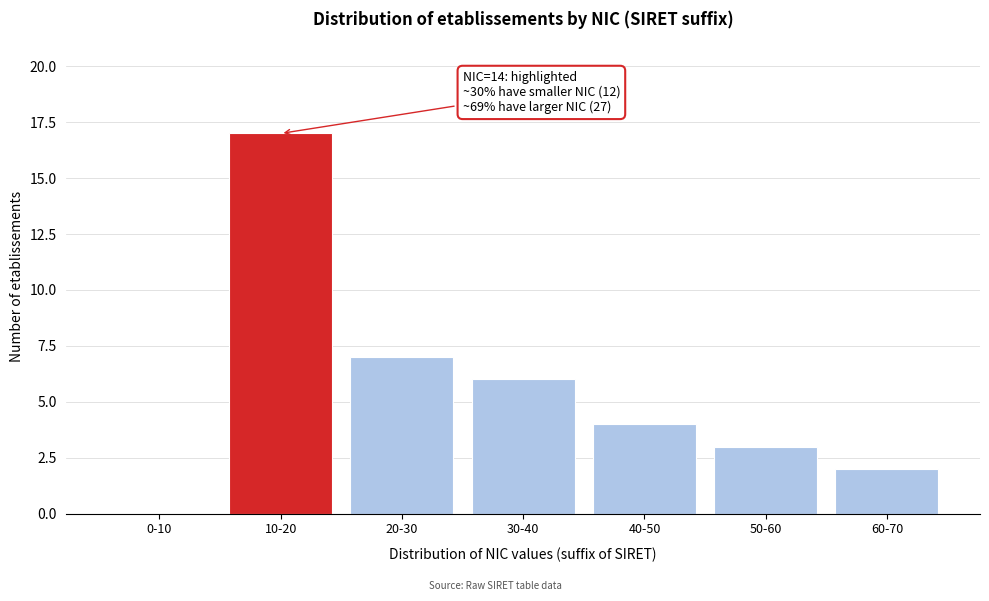

Reading right to left, what are all the values shown in this chart?

60-70=2	50-60=3	40-50=4	30-40=6	20-30=7	10-20=17	0-10=0